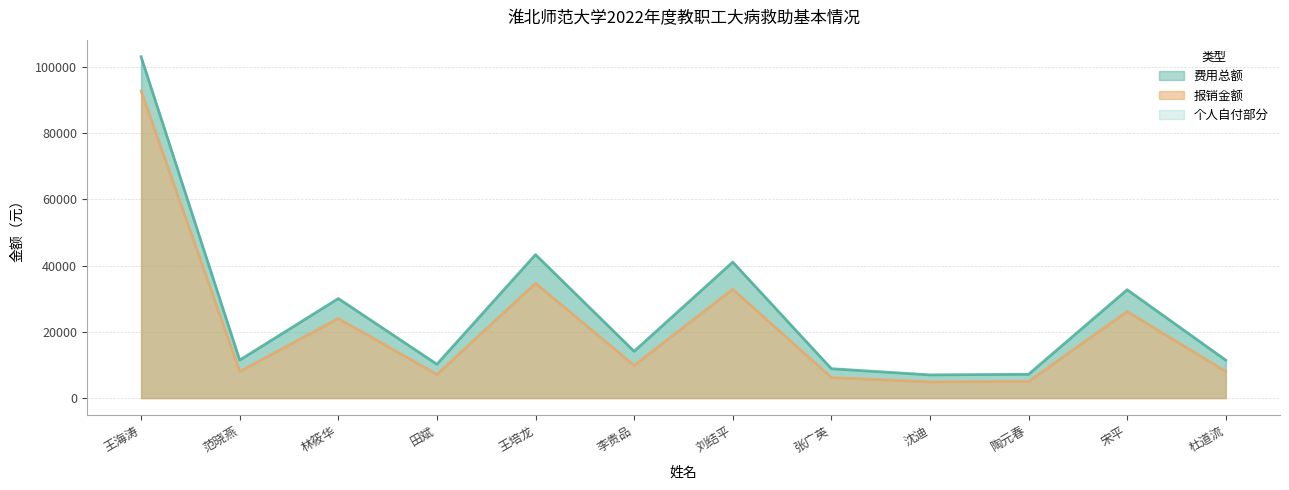

What is the difference between the maximum and minimum values in the 费用总额 series?

96040.0